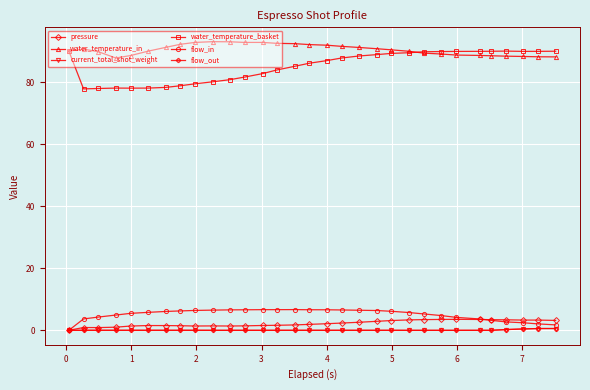

At how many categories does at least one series exceed 89?

29